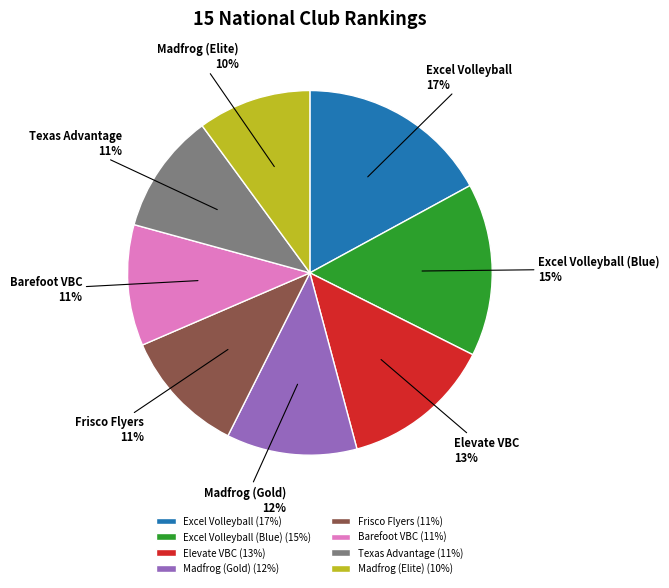

Which has a higher value, Frisco Flyers or Excel Volleyball (Blue)?

Excel Volleyball (Blue)